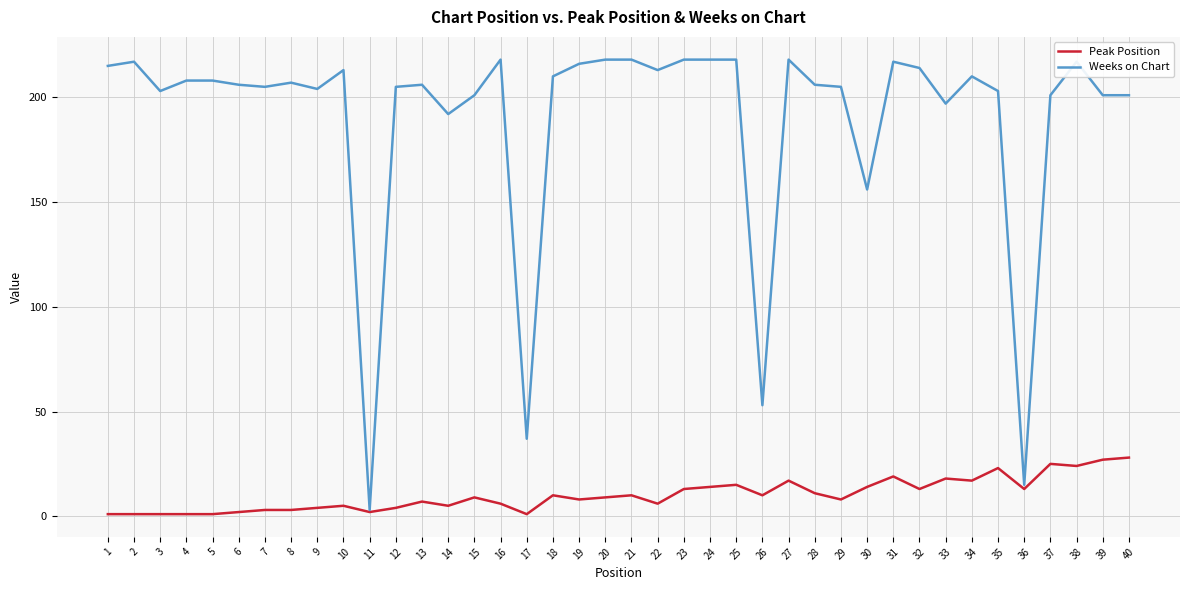

Which series has the largest total across all categories?

Weeks on Chart